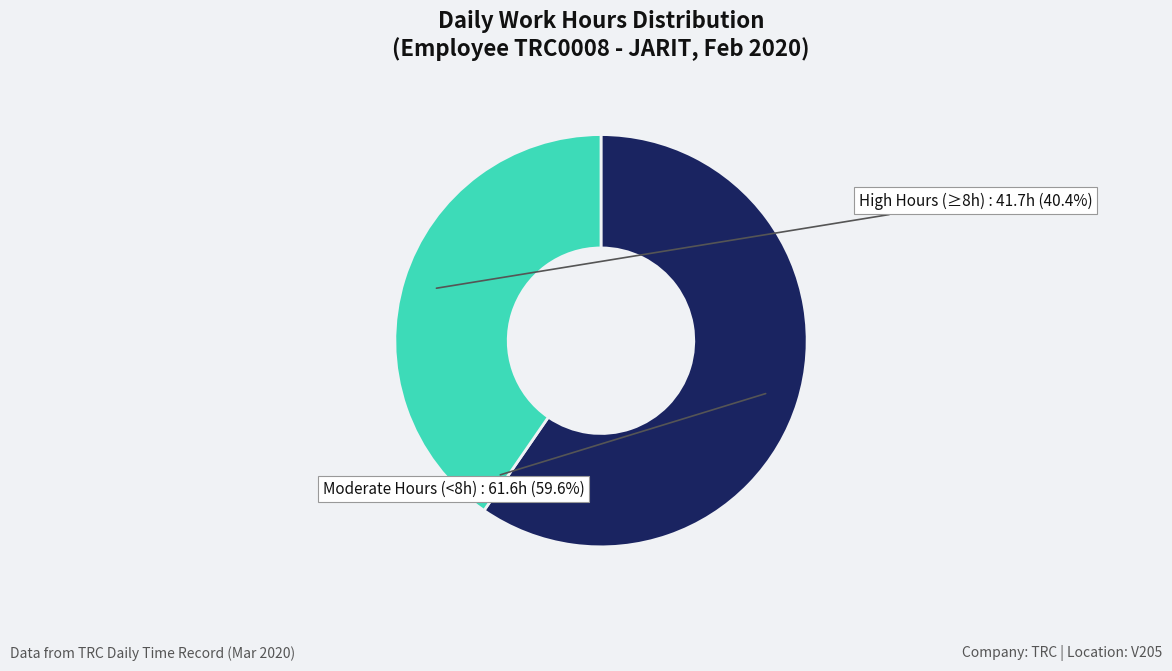

Rank the categories by value from highest to lowest.

Moderate Hours (<8h), High Hours (≥8h)